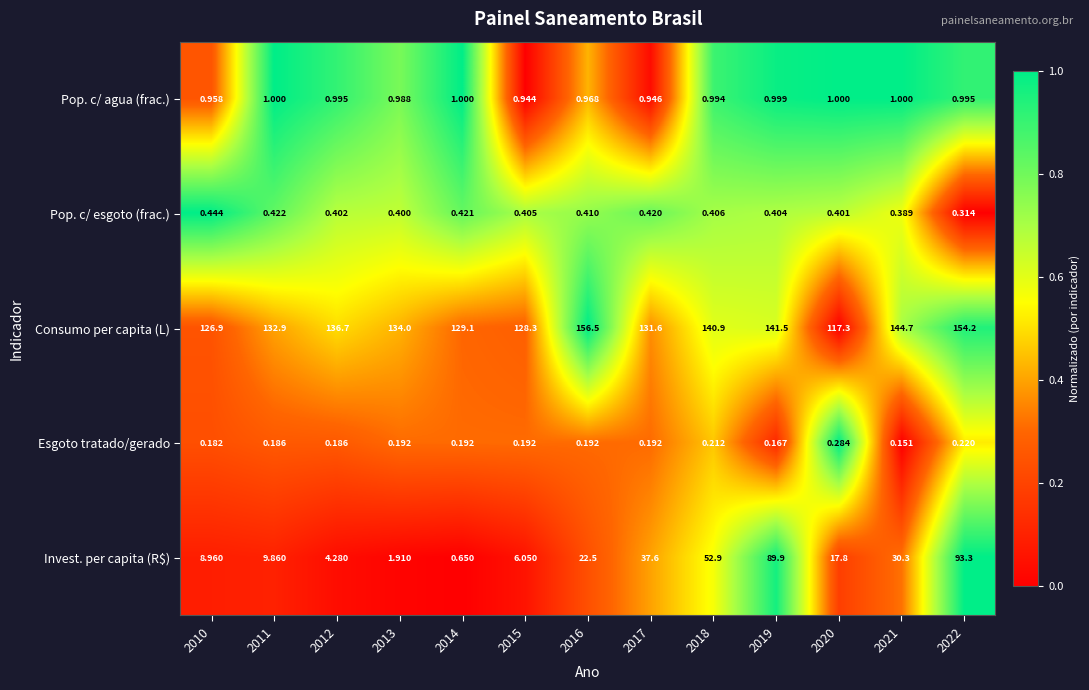

At which category is the sum across all series the highest?

2022